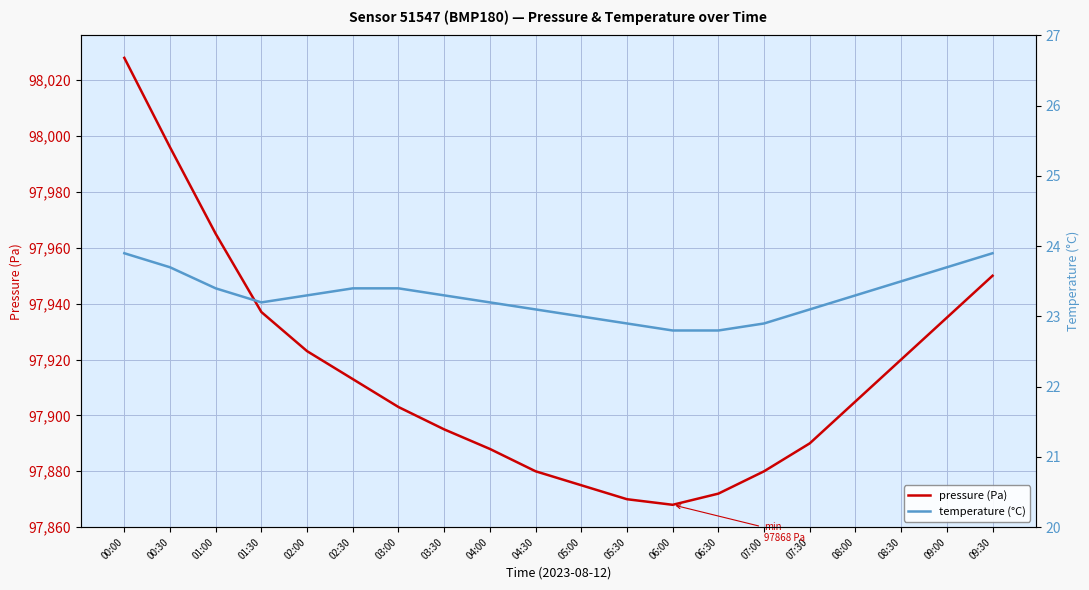

What is the label of the 13th point from the right?

03:30